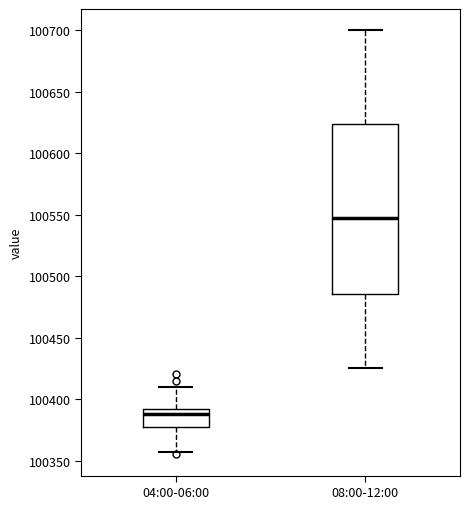

Where is the lower edge of the box for 08:00-12:00 on the y-axis? The values are not printed on the chart, so give them approximately, as read against the axis.

100485